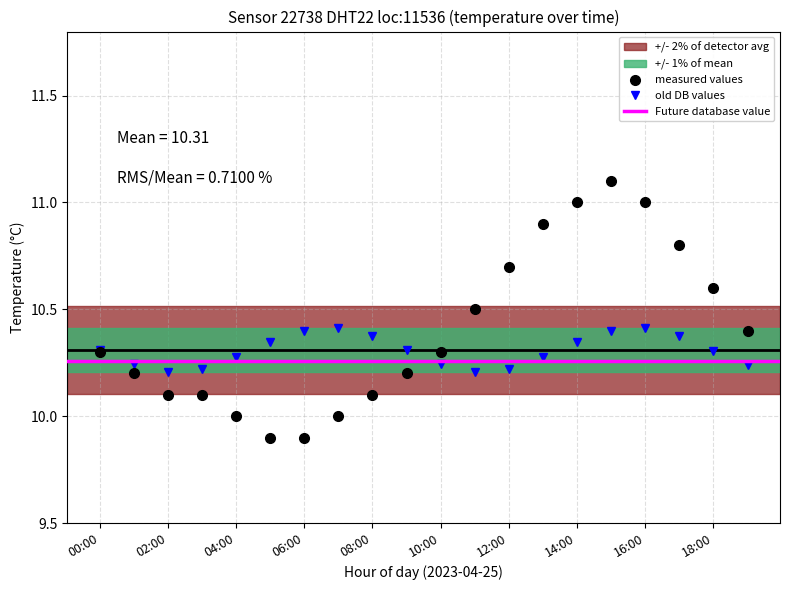

Reading right to left, extract all data points from this chart.

10.4	10.6	10.8	11.0	11.1	11.0	10.9	10.7	10.5	10.3	10.2	10.1	10.0	9.9	9.9	10.0	10.1	10.1	10.2	10.3